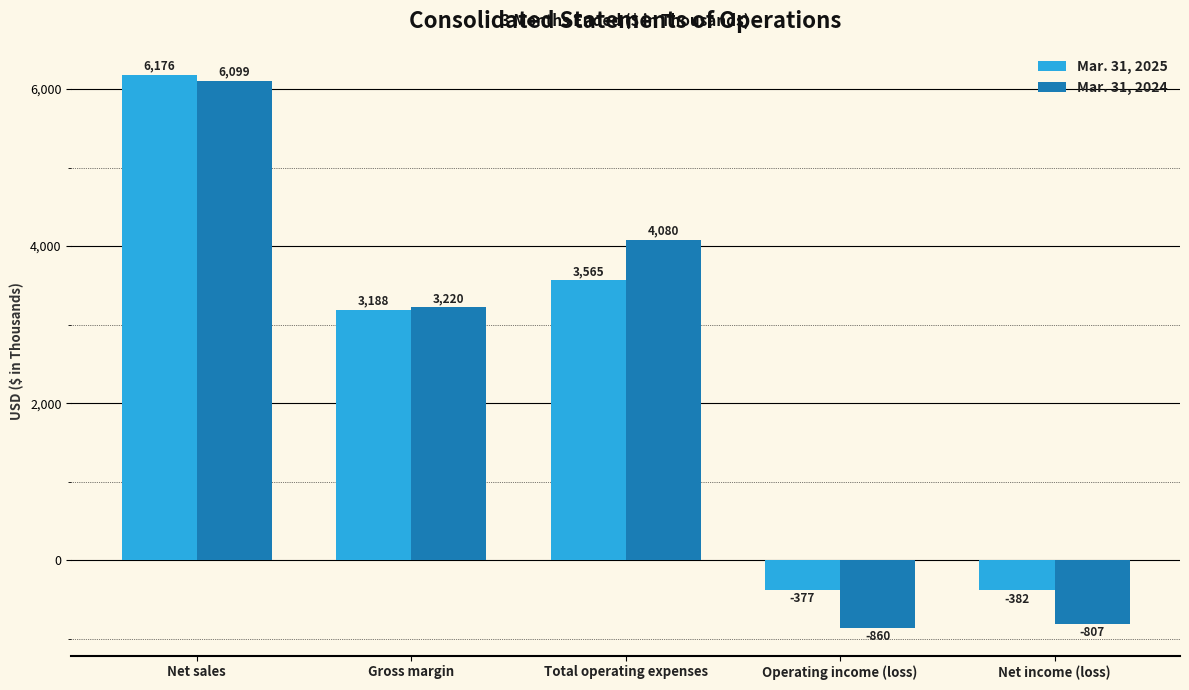

How many values in the Mar. 31, 2024 series are below 3220?

2